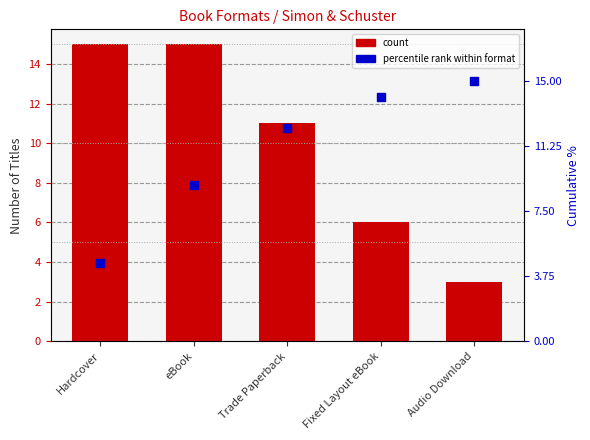

Which series has the widest spread of Y values?

count